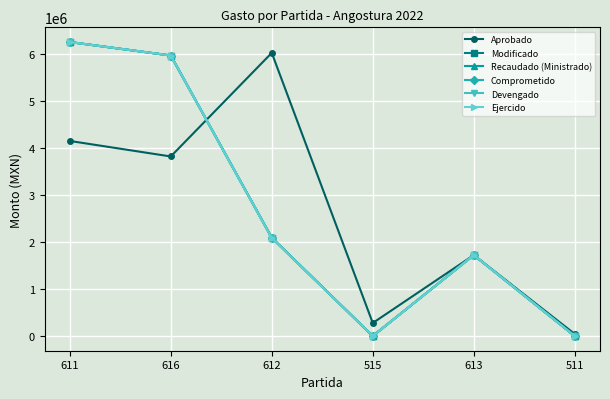

At how many categories does at least one series exceed 3025725?

3